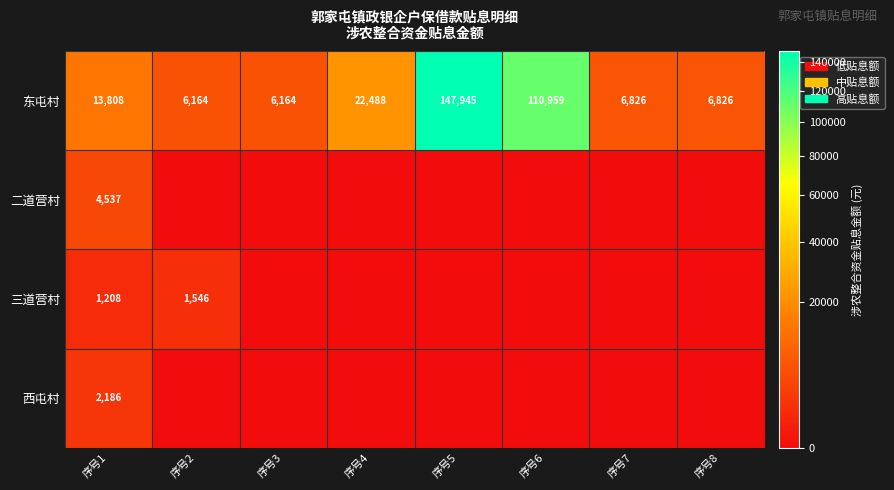

At which category is the sum across all series the highest?

序号5